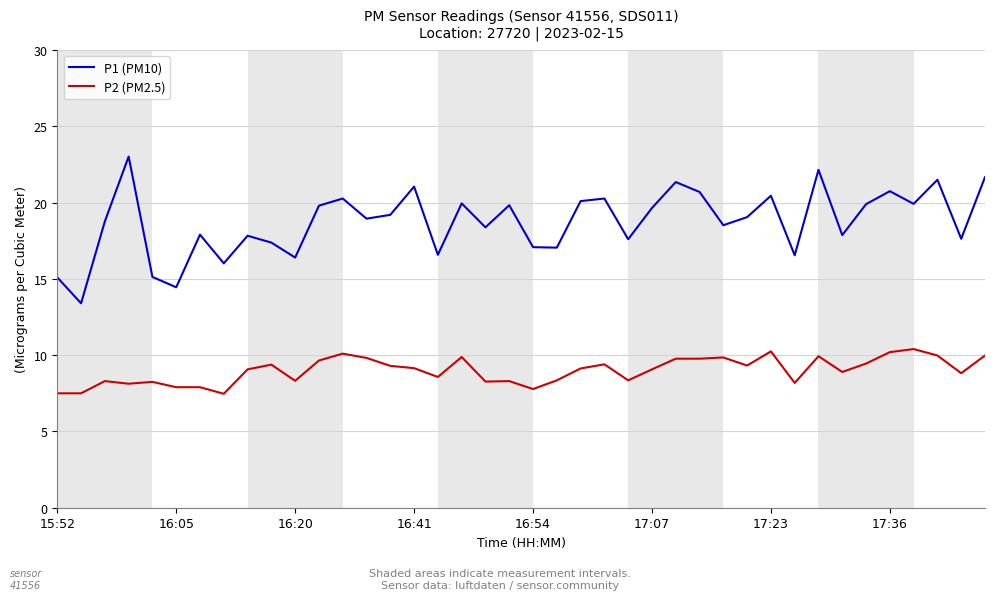

List the series in order of their peak value, lowest first.

P2 (PM2.5), P1 (PM10)